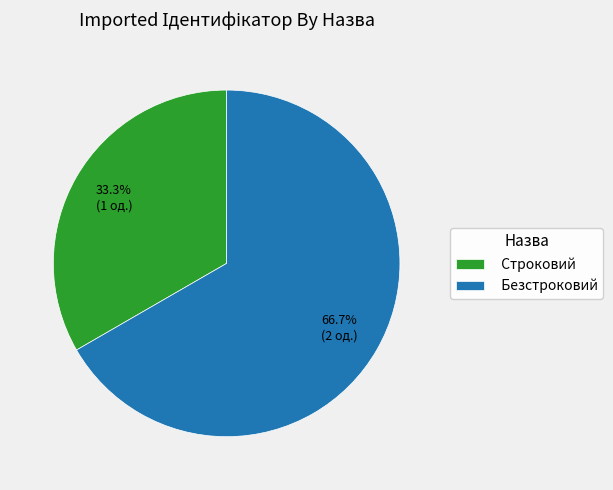

Rank the categories by value from highest to lowest.

Безстроковий, Строковий